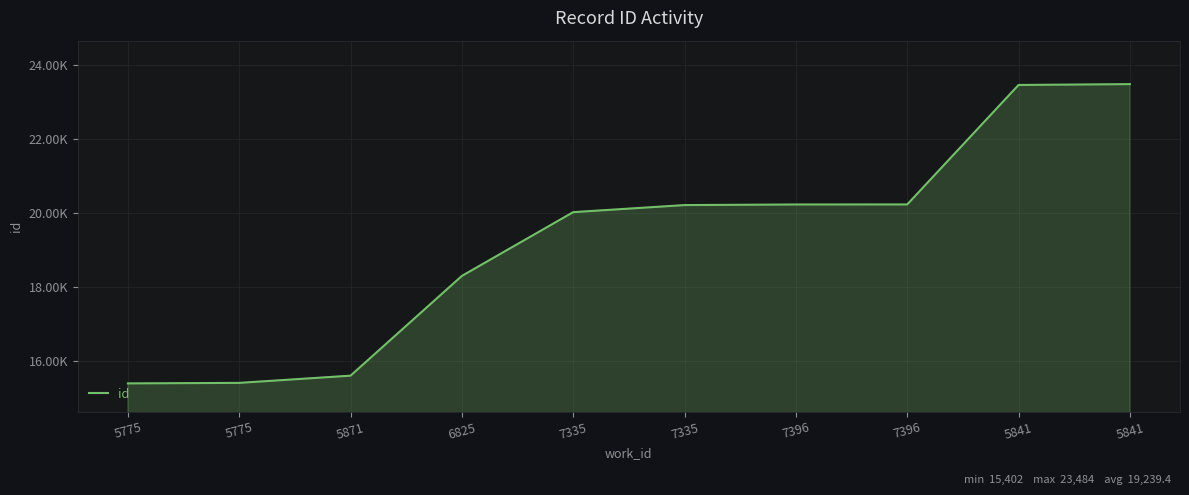

True or false: there are more than 0 points higher than both neighbors.

False